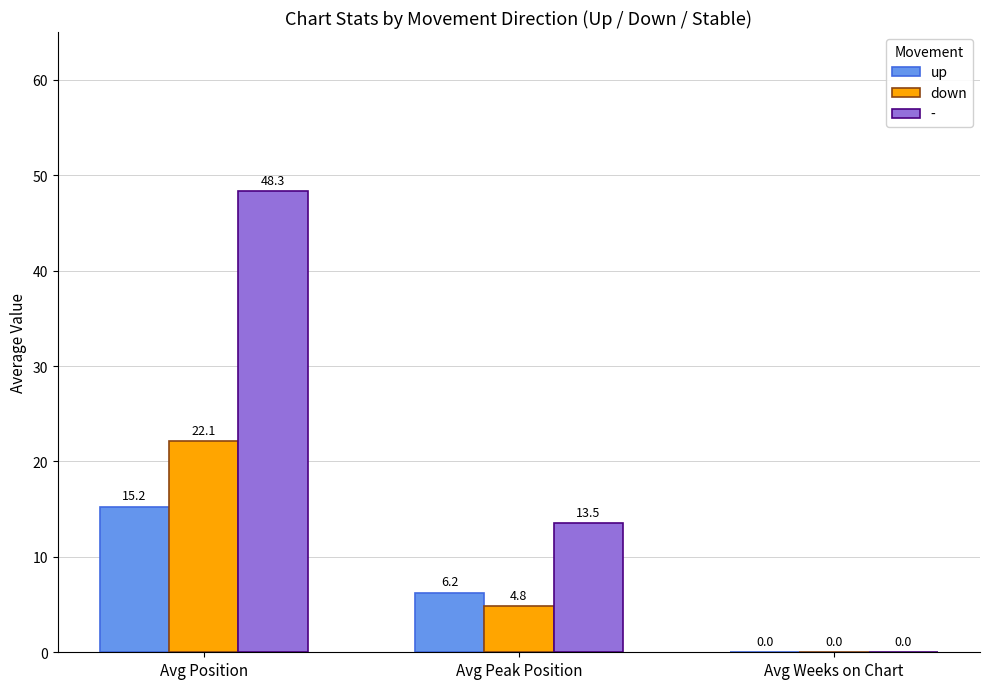

Which series changed the most between Avg Peak Position and Avg Weeks on Chart?

-